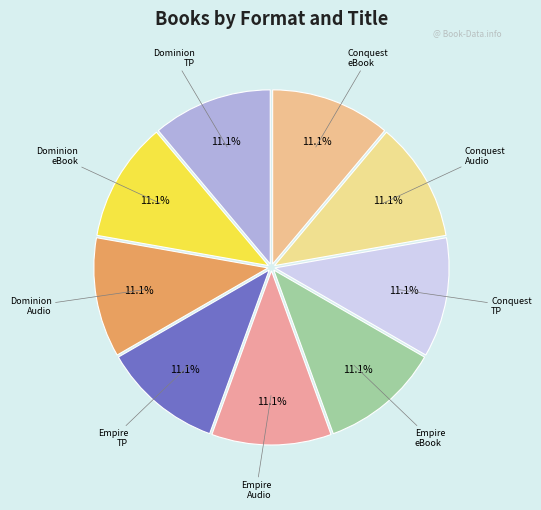

Is there a majority slice in this chart?

No